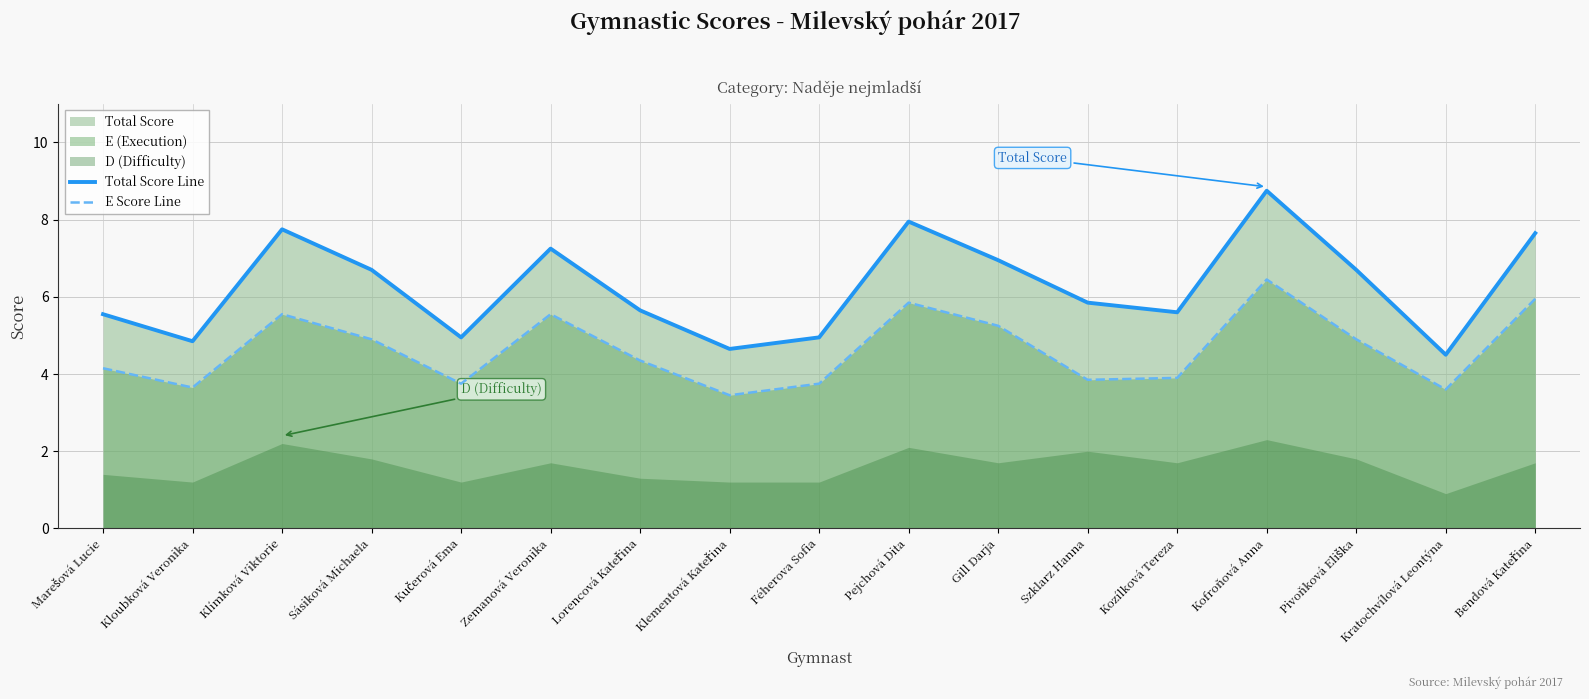

Is the value of Total Score Line at Gill Darja greater than the value of E Score Line at Kučerová Ema?

Yes